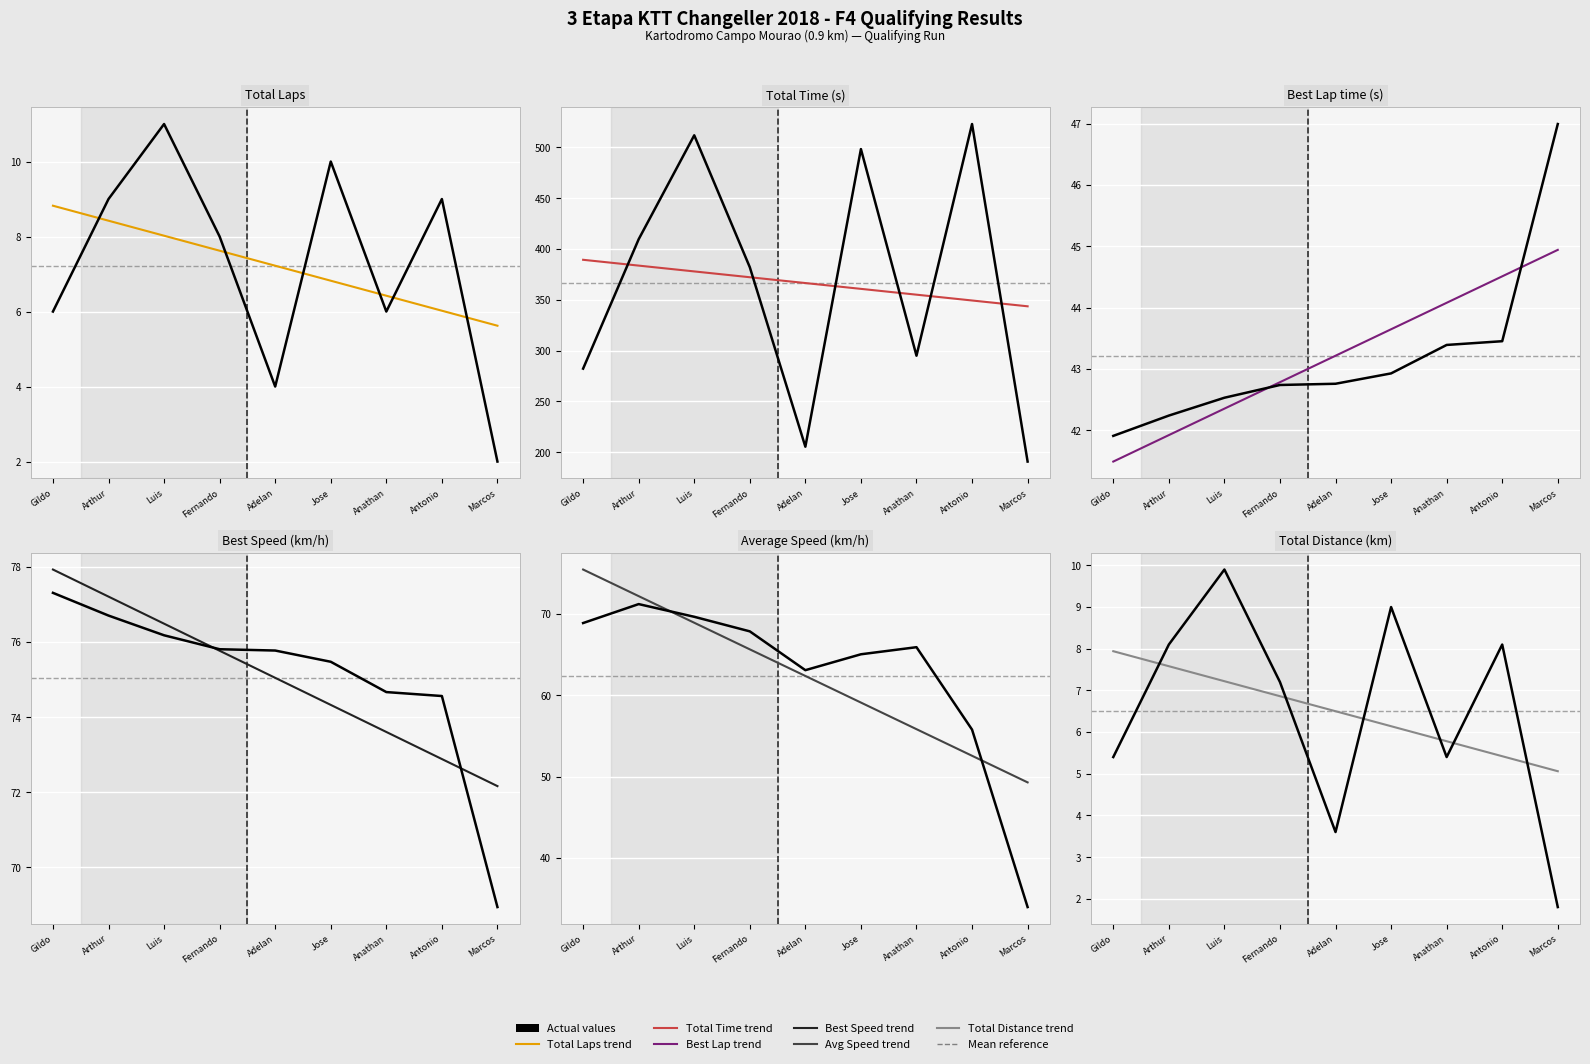

What is the sum of the Total Laps values at Jose and Antonio?

19.0